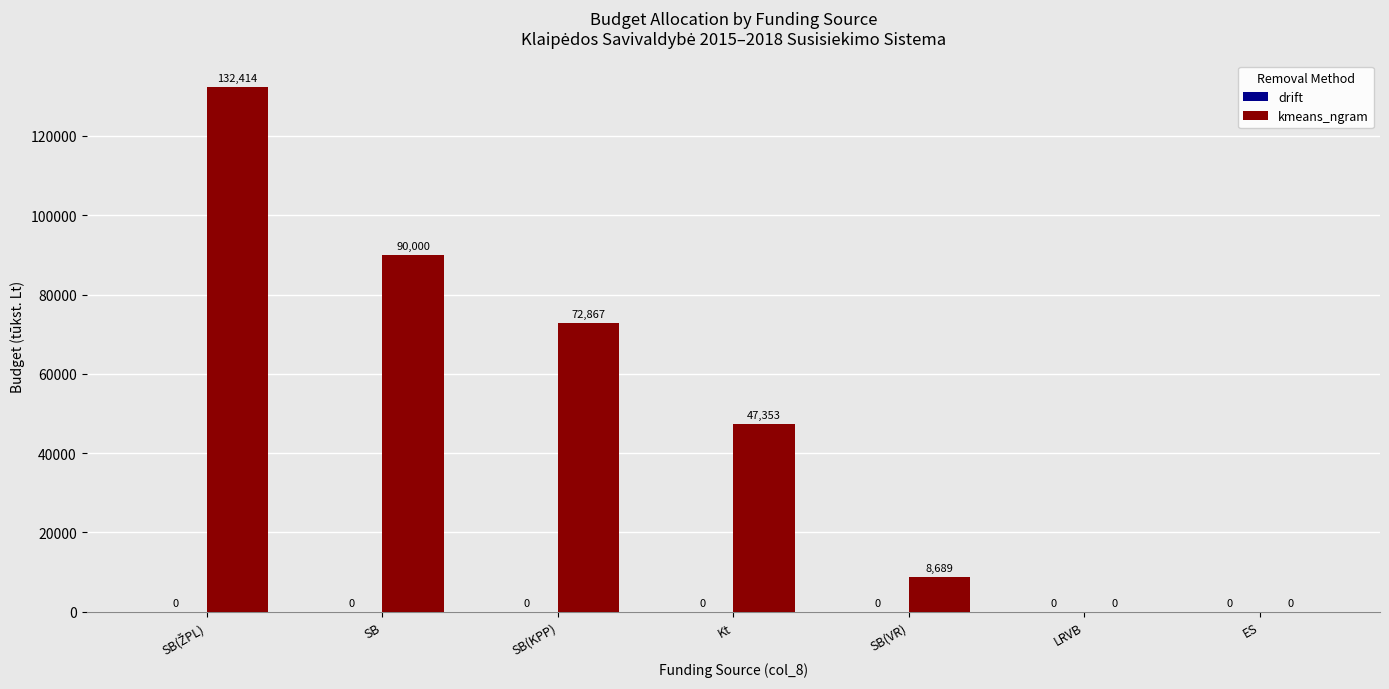

What is the greatest value displayed?

132414